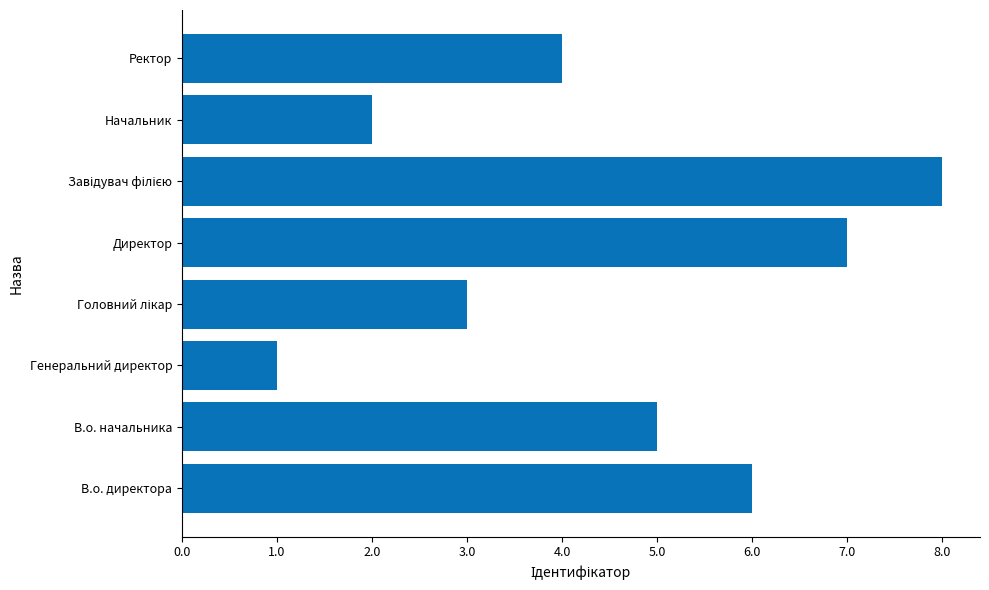

Reading bottom to top, list all the values displayed in this chart.

6	5	1	3	7	8	2	4